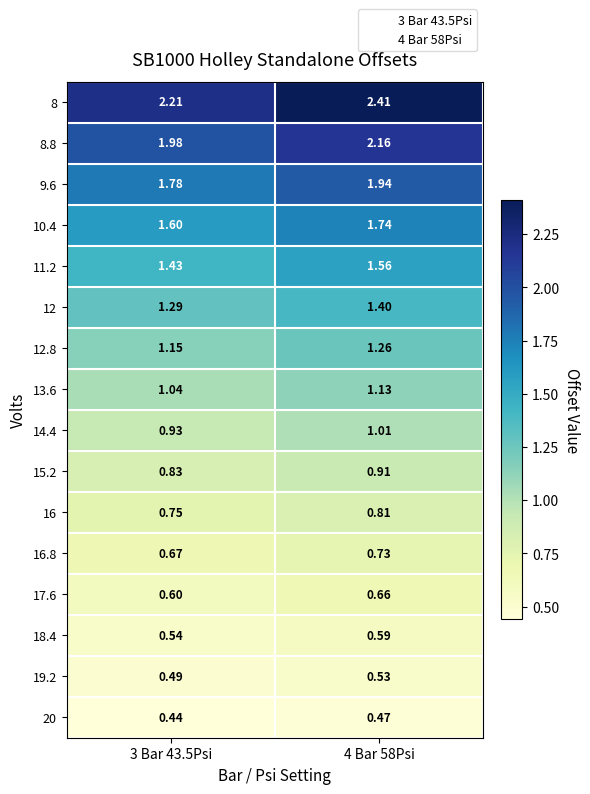

Is the value of 9.6 at 4 Bar 58Psi greater than the value of 15.2 at 4 Bar 58Psi?

Yes